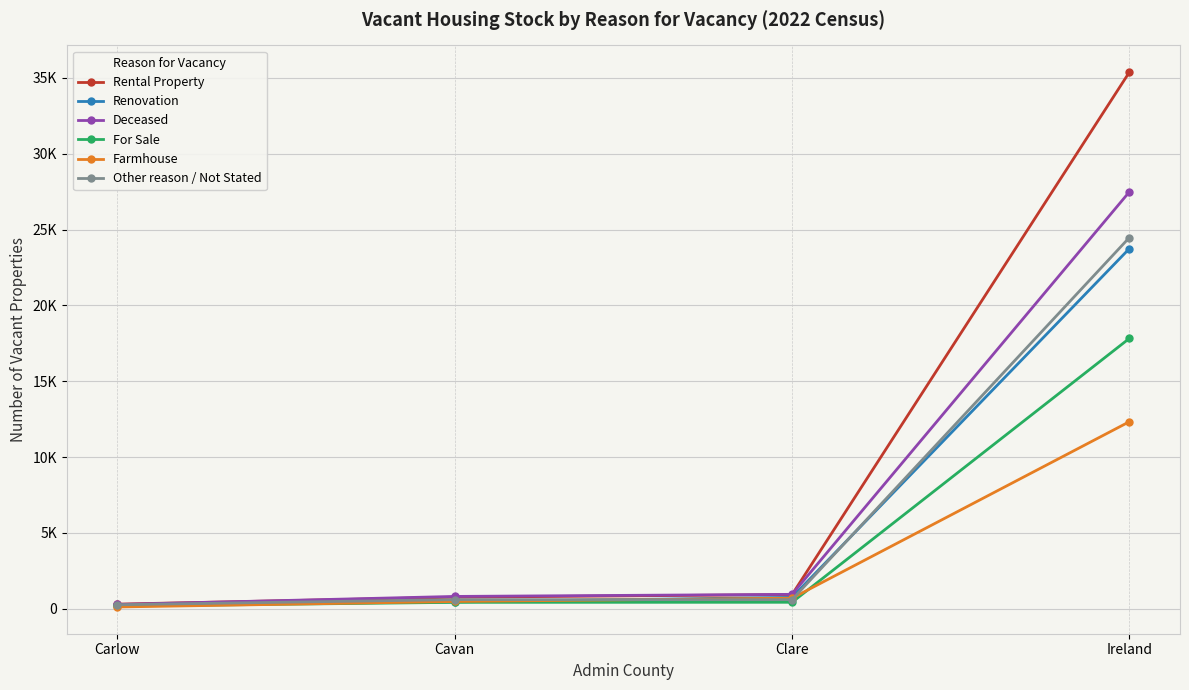

Rank the categories by For Sale value from lowest to highest.

Carlow, Cavan, Clare, Ireland